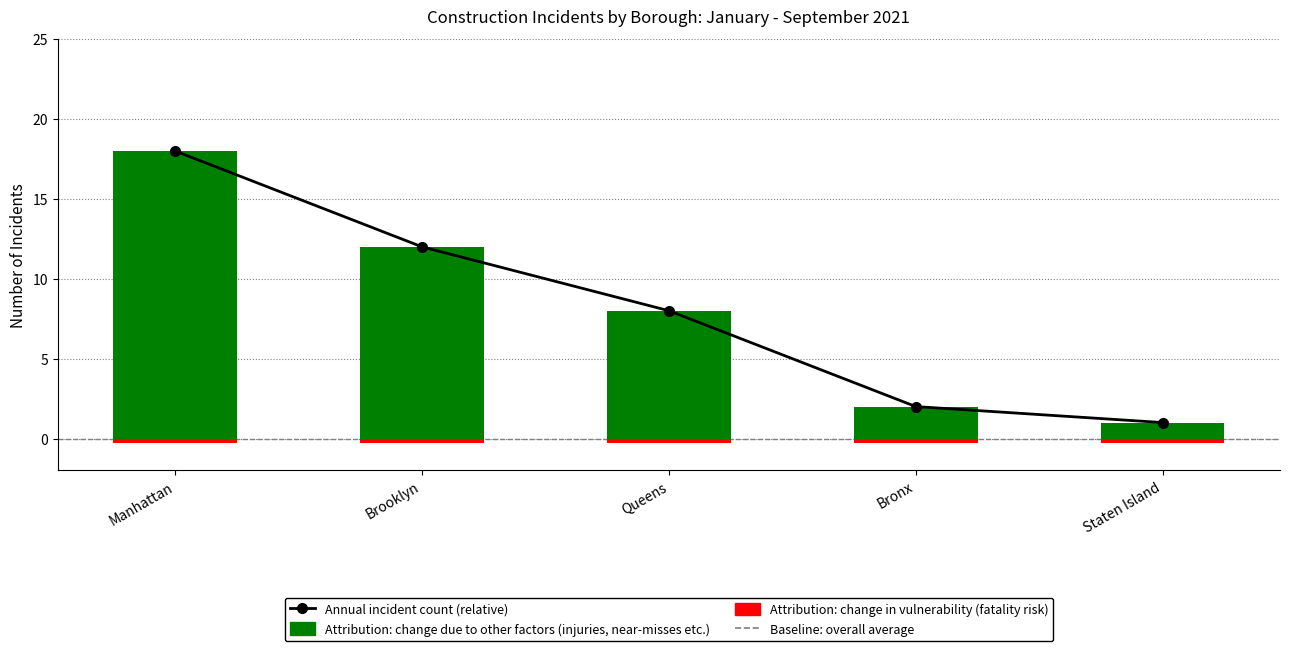

Which series has the largest total across all categories?

Total incidents (count)